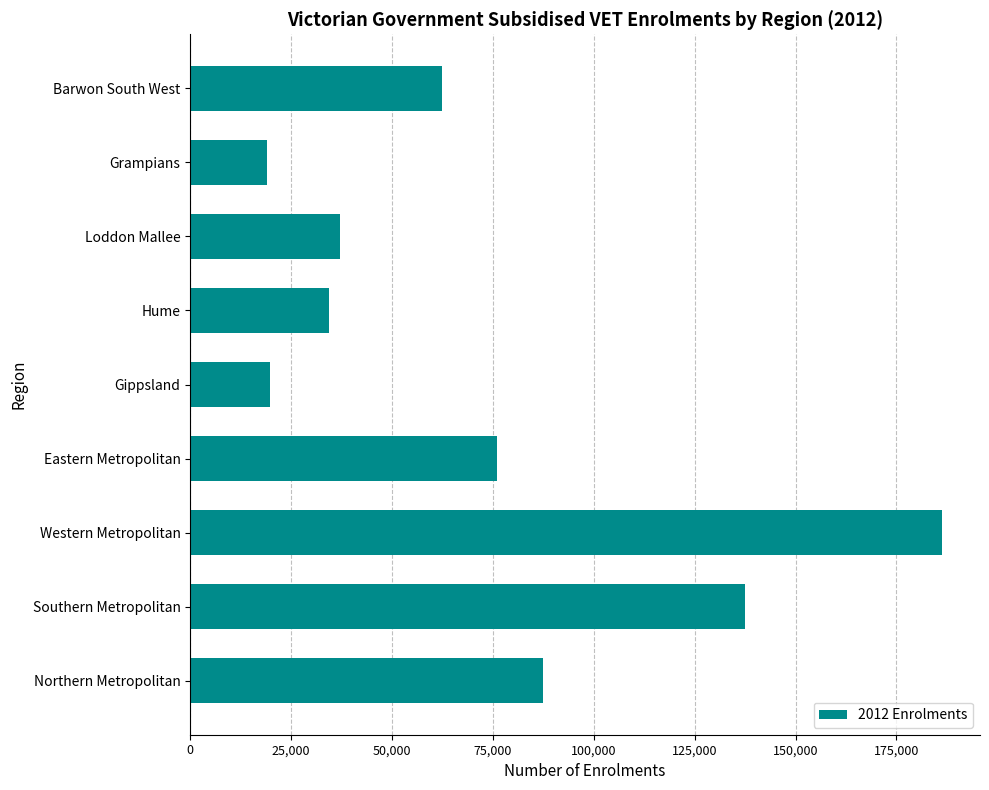

What is the minimum value shown in the chart?

18900